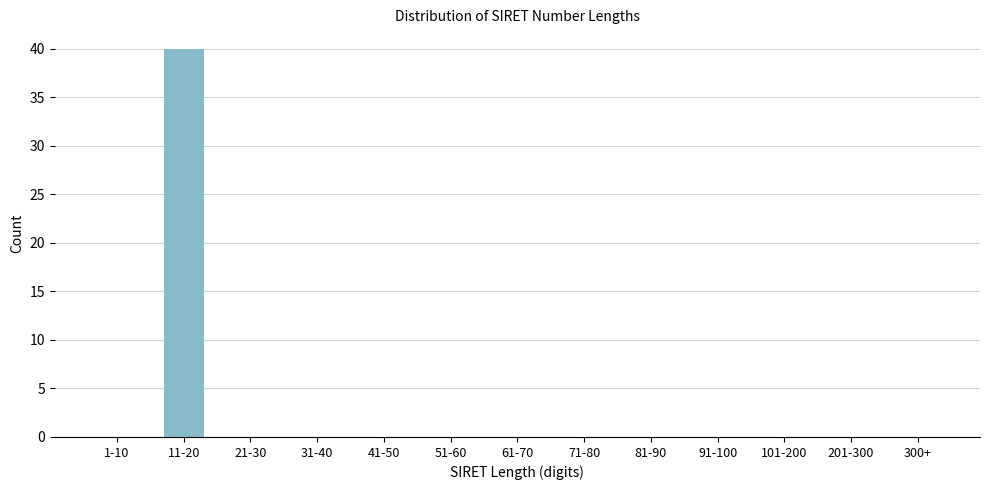

Reading left to right, extract all data points from this chart.

1-10=0	11-20=40	21-30=0	31-40=0	41-50=0	51-60=0	61-70=0	71-80=0	81-90=0	91-100=0	101-200=0	201-300=0	300+=0